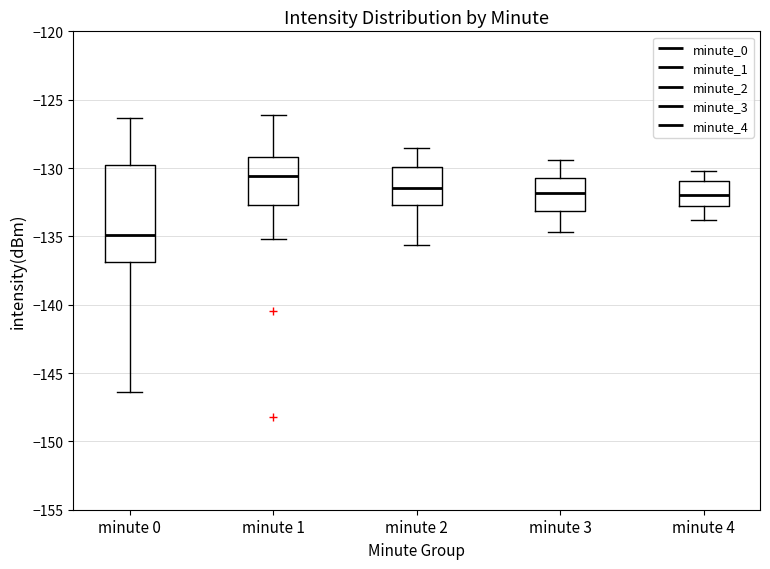

Where does the median line of the box for minute 0 sit on the y-axis? The values are not printed on the chart, so give them approximately, as read against the axis.

-135.0